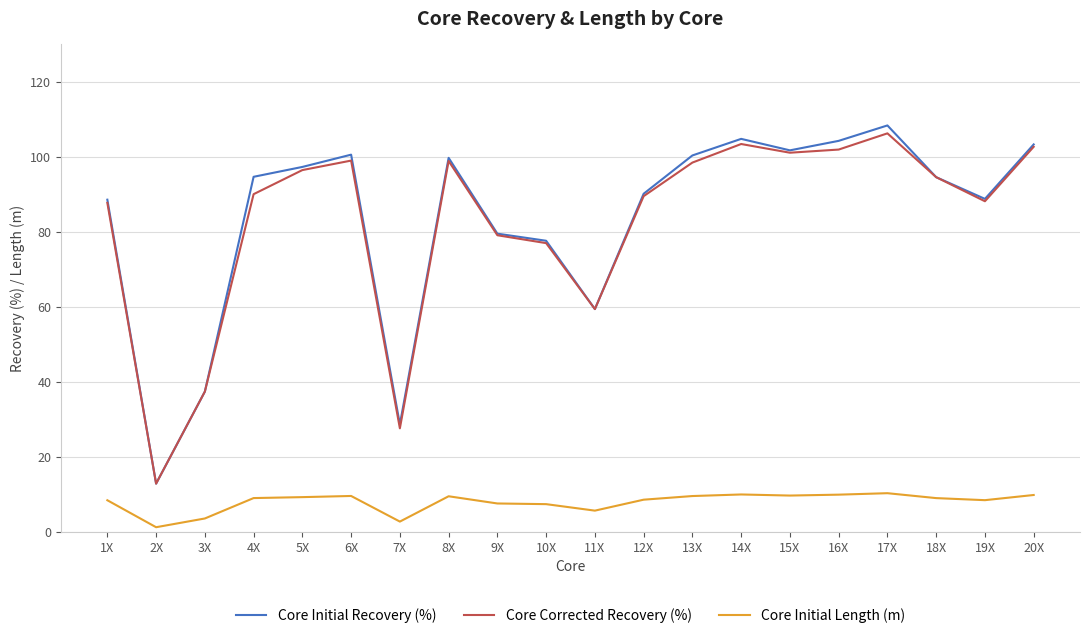

True or false: Core Initial Recovery (%) has a value of 88.5 at 1X.

True